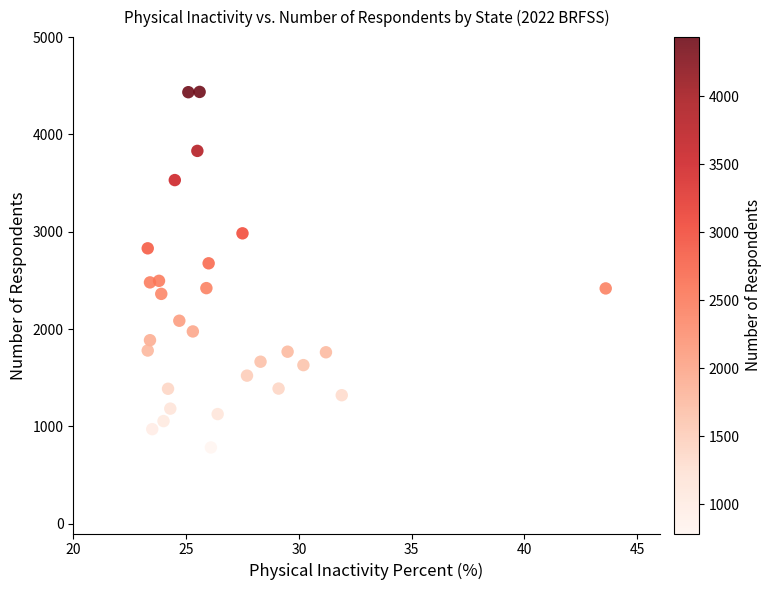

What is the range of Y values (max minus min)?

3653